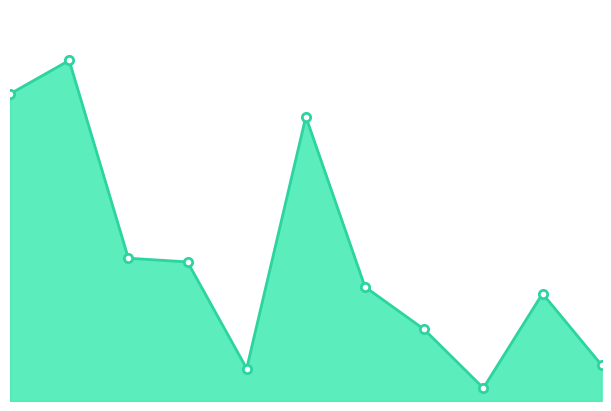

Reading left to right, extract all data points from this chart.

2024-02-23=686137	2023-06-06=761040	2022-08-16=319091	2022-08-10=310800	2021-11-01 M=72500	2021-11-01 S=635250	2021-10-28=255000	2021-10-15=160000	2021-09-08 M=29000	2021-09-08 S=240000	2021-08-27=80000